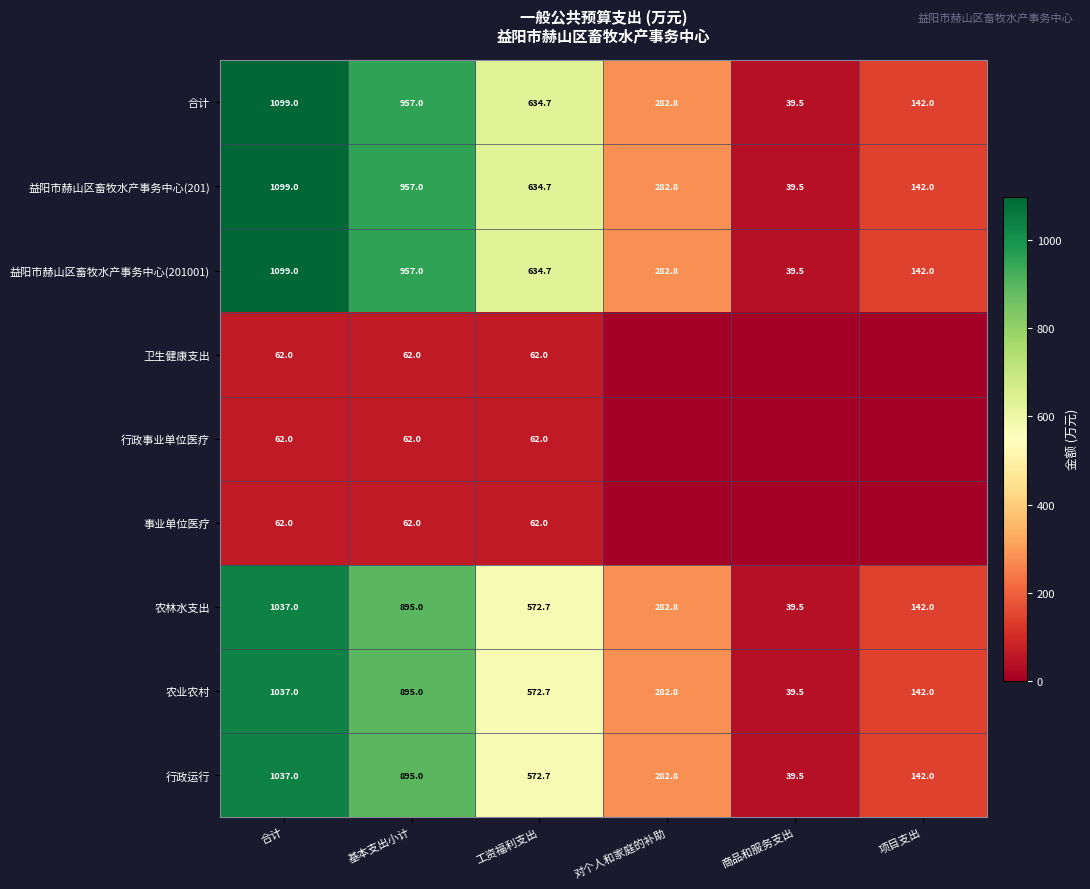

Where is 益阳市赫山区畜牧水产事务中心(201001) nearest to the value 569?

工资福利支出